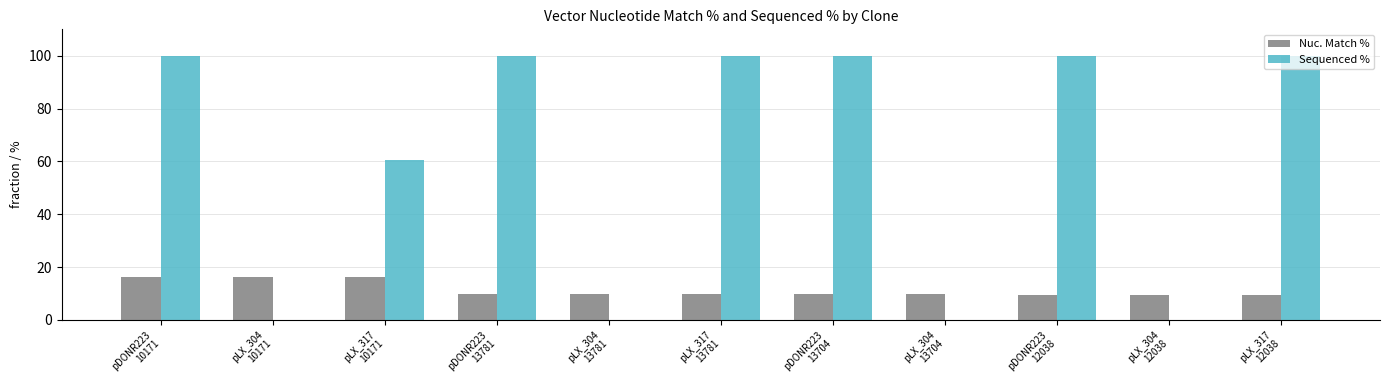

Which series changed the most between pLX_304
10171 and pLX_304
13704?

Nuc. Match %